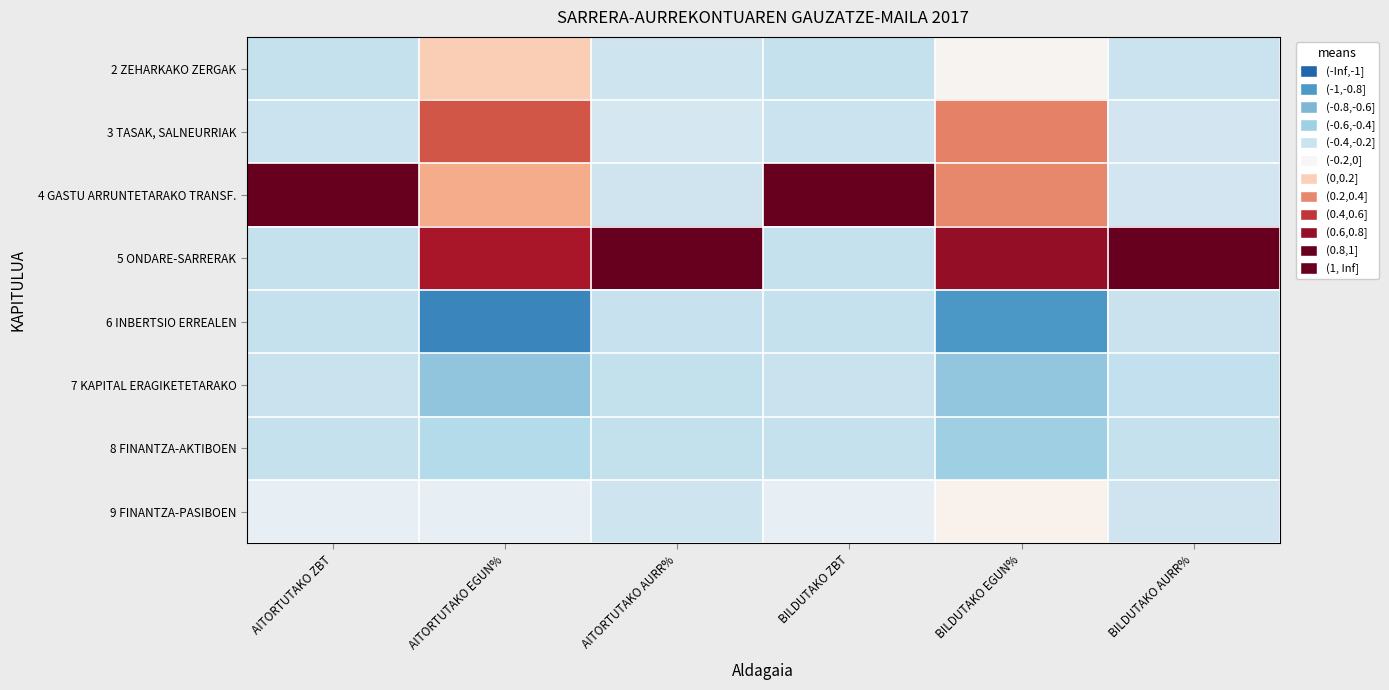

What is the total value across all series at BILDUTAKO AURR%?

-0.3